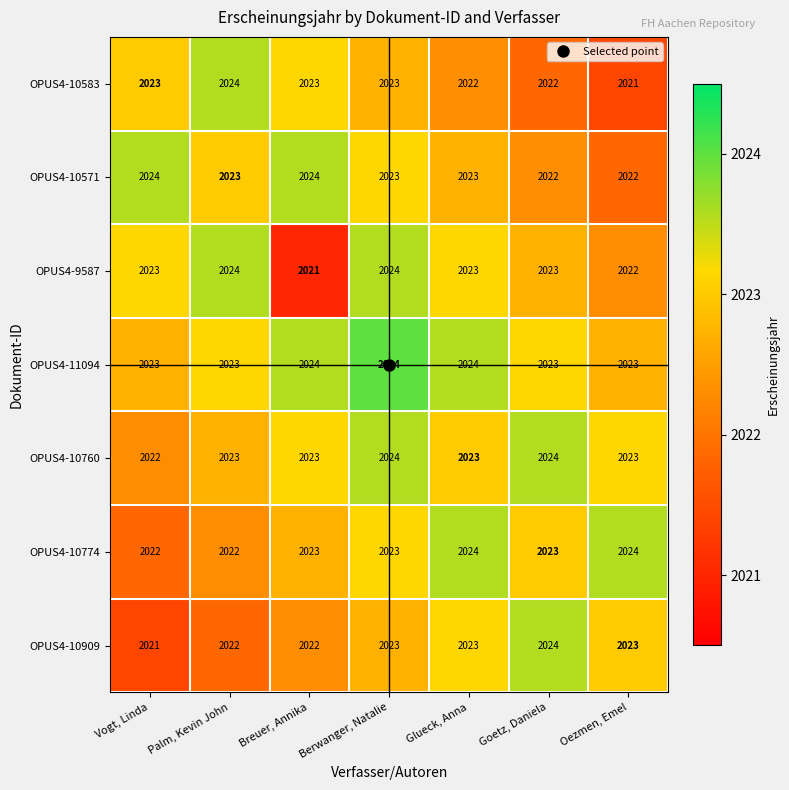

Which series changed the most between Vogt, Linda and Breuer, Annika?

OPUS4-9587